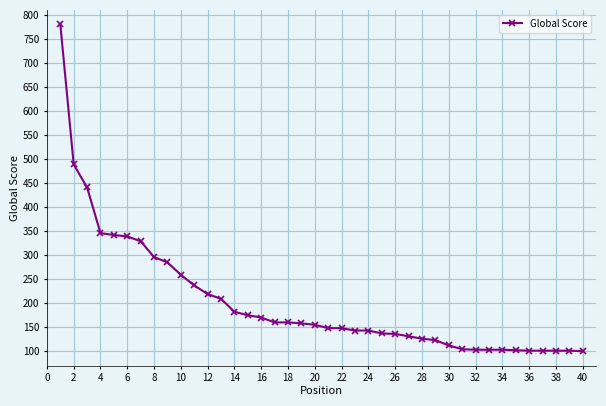

What is the value of the 26th point from the left?

135